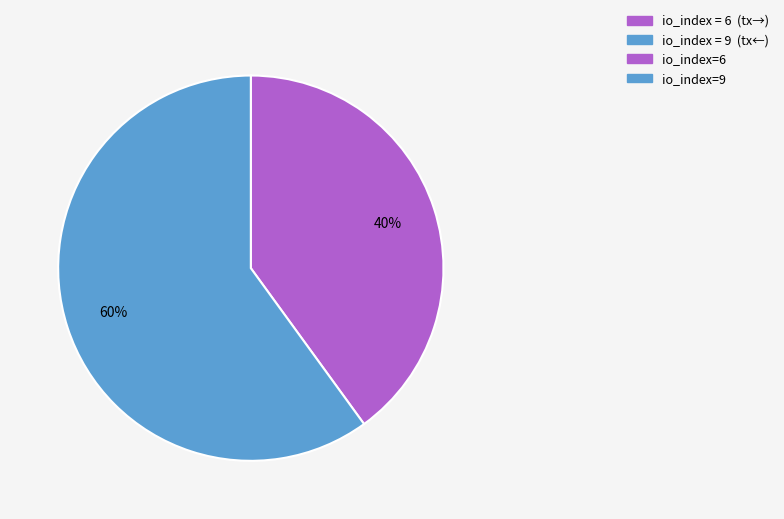

To the nearest percent, what is the difference between the largest and smallest slice percentages?

20%